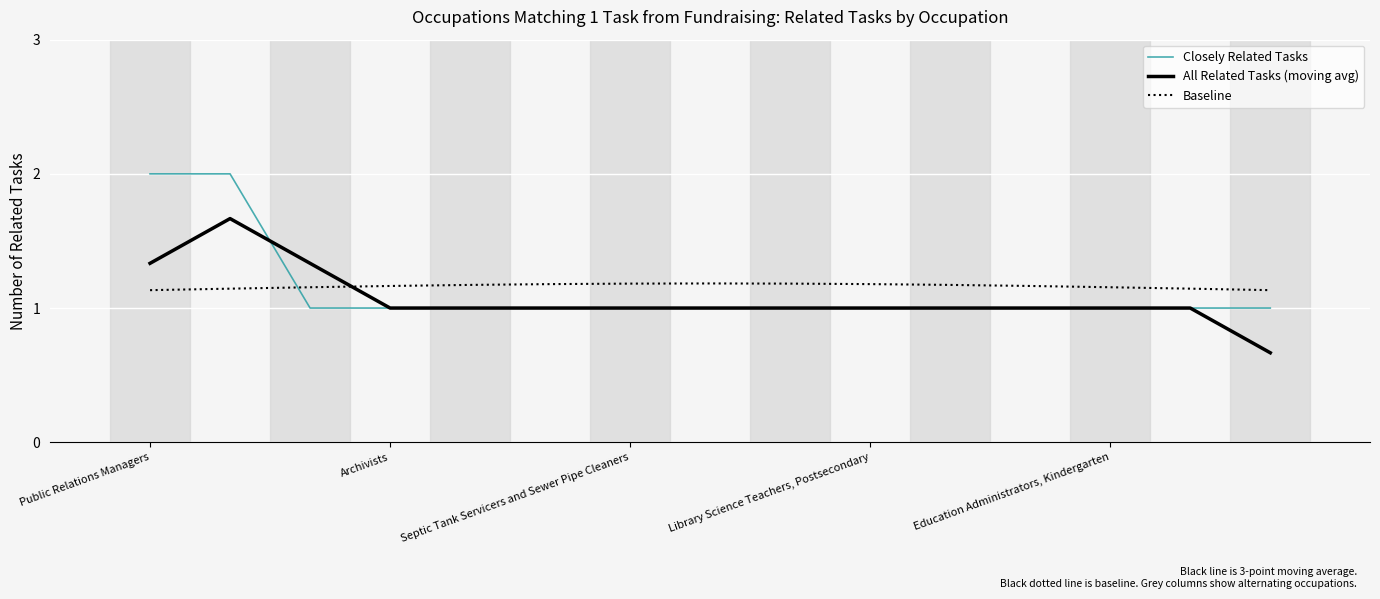

What is the lowest value of the Closely Related Tasks series?

1.0